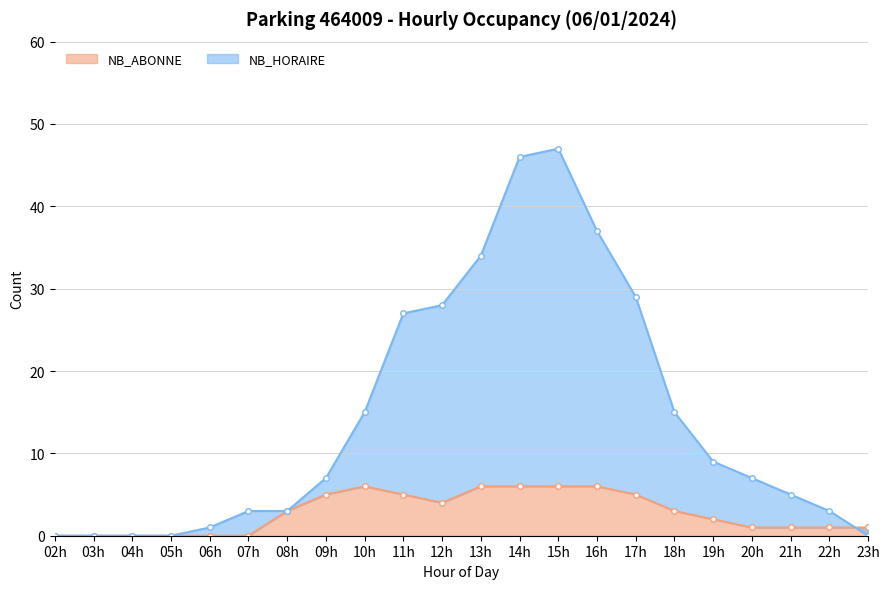

Reading left to right, transcribe all the data shown in this chart.

NB_ABONNE: 0	0	0	0	0	0	3	5	6	5	4	6	6	6	6	5	3	2	1	1	1	1
NB_HORAIRE: 0	0	0	0	1	3	3	7	15	27	28	34	46	47	37	29	15	9	7	5	3	0